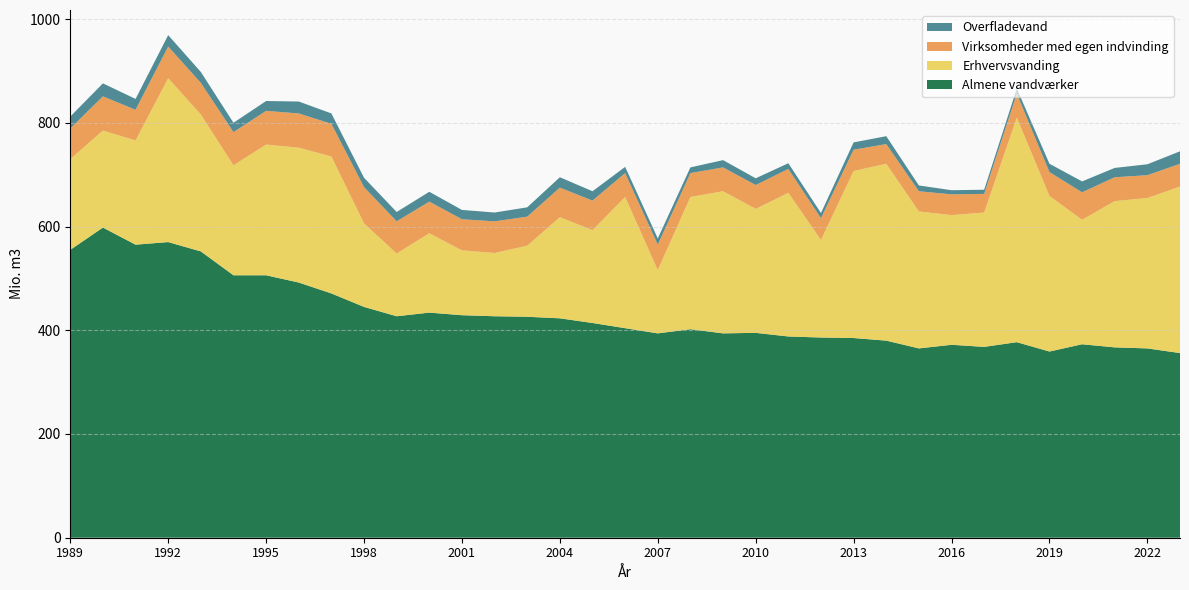

Reading left to right, extract all data points from this chart.

Almene vandværker: 1989=555.0	1990=598.0	1991=565.0	1992=570.0	1993=552.0	1994=506.0	1995=506.0	1996=492.0	1997=471.0	1998=445.0	1999=427.0	2000=434.0	2001=429.0	2002=427.0	2003=426.0	2004=423.0	2005=414.0	2006=404.0	2007=394.0	2008=402.0	2009=394.0	2010=395.0	2011=388.0	2012=386.0	2013=385.0	2014=380.0	2015=365.0	2016=372.0	2017=367.9	2018=377.0	2019=359.0	2020=373.0	2021=367.0	2022=365.0	2023=356.0
Erhvervsvanding: 1989=175.0	1990=187.0	1991=201.0	1992=316.0	1993=264.0	1994=212.0	1995=252.0	1996=260.0	1997=264.0	1998=161.0	1999=121.0	2000=153.0	2001=125.0	2002=122.0	2003=137.0	2004=195.0	2005=179.0	2006=253.0	2007=122.0	2008=255.0	2009=274.0	2010=239.0	2011=277.0	2012=188.0	2013=322.0	2014=341.0	2015=264.0	2016=250.0	2017=259.0	2018=433.0	2019=300.0	2020=240.0	2021=282.0	2022=290.0	2023=321.0
Virksomheder med egen indvinding: 1989=59.0	1990=66.0	1991=59.0	1992=61.0	1993=61.0	1994=64.0	1995=65.0	1996=66.0	1997=63.0	1998=70.0	1999=62.0	2000=61.0	2001=60.0	2002=61.0	2003=56.0	2004=57.0	2005=57.0	2006=46.0	2007=49.0	2008=46.0	2009=46.0	2010=46.0	2011=46.0	2012=42.0	2013=41.0	2014=38.0	2015=39.0	2016=40.0	2017=36.0	2018=46.0	2019=46.0	2020=53.0	2021=46.0	2022=44.0	2023=44.0
Overfladevand: 1989=23.0	1990=25.0	1991=21.0	1992=22.0	1993=21.0	1994=18.0	1995=19.0	1996=23.0	1997=20.0	1998=18.0	1999=18.0	2000=19.0	2001=18.0	2002=17.0	2003=18.0	2004=20.0	2005=18.0	2006=12.0	2007=12.0	2008=11.0	2009=14.0	2010=13.0	2011=11.0	2012=10.0	2013=14.2	2014=15.2	2015=11.2	2016=8.0	2017=8.0	2018=10.0	2019=16.0	2020=21.0	2021=18.0	2022=21.0	2023=24.0